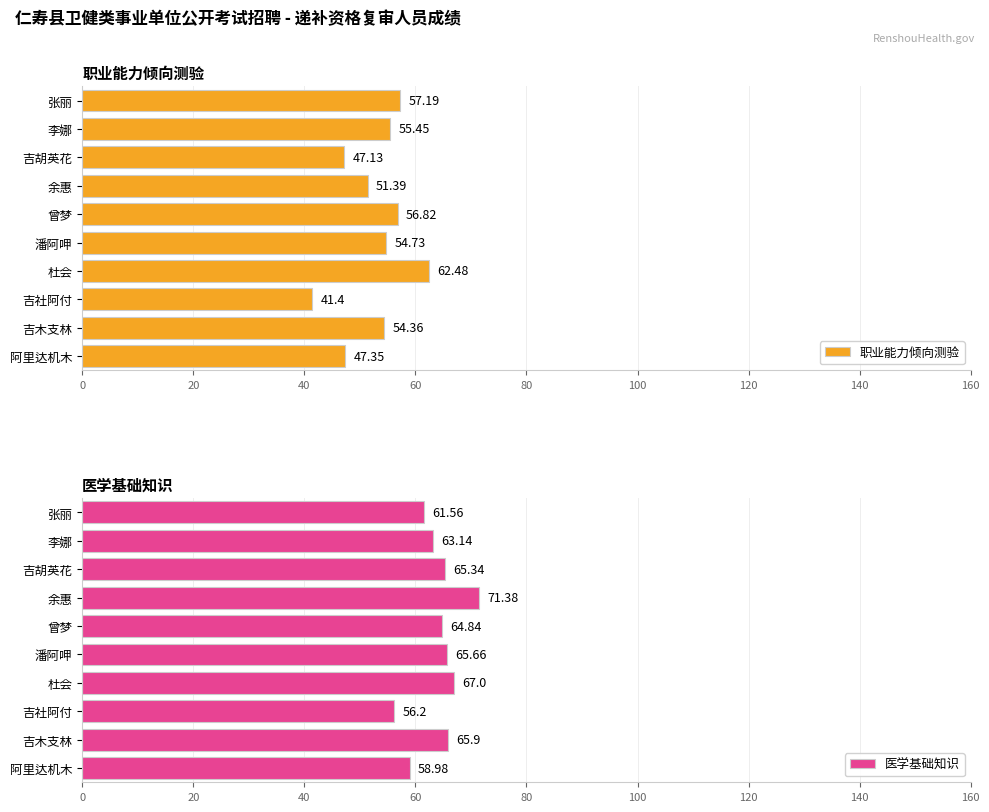

How many data points in 职业能力倾向测验 are above 54?

6